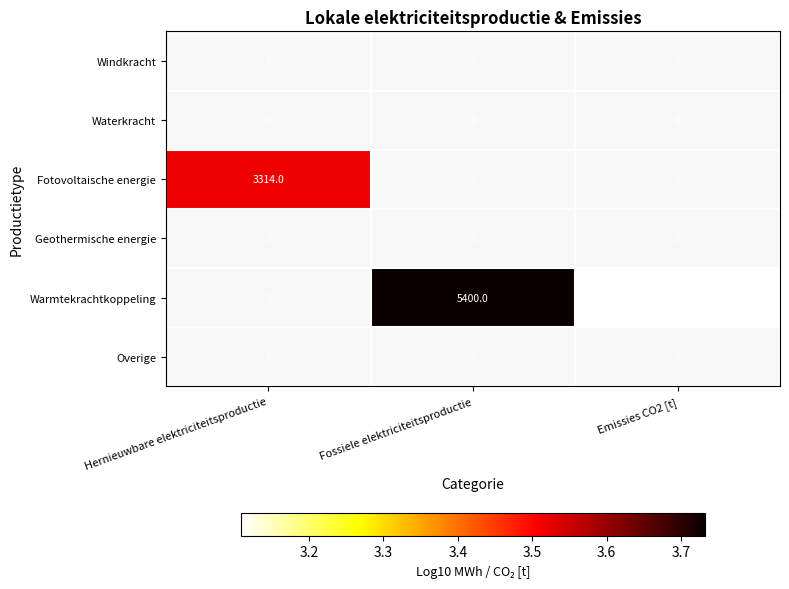

The value of Fotovoltaische energie at Hernieuwbare elektriciteitsproductie is 3314.0. True or false?

True